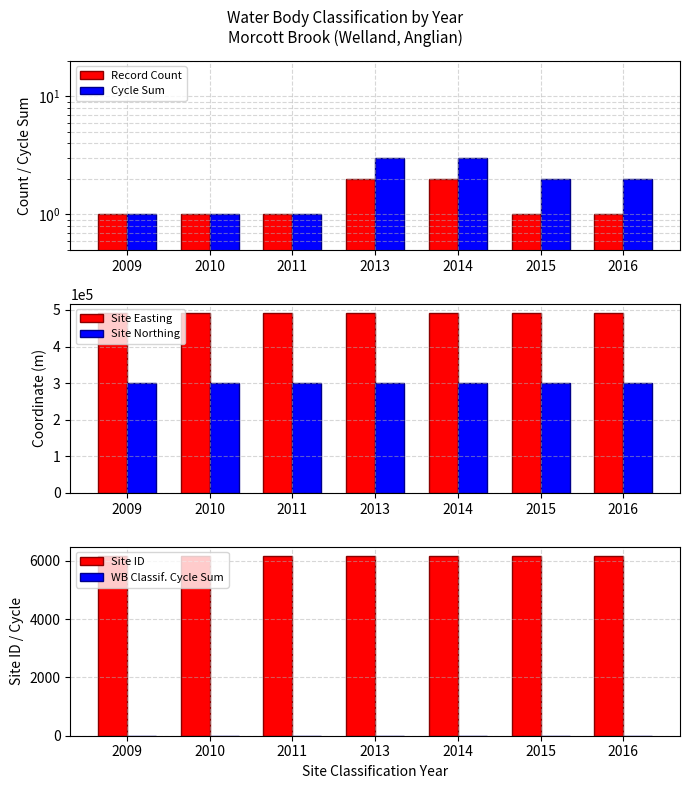

List the series in order of their peak value, lowest first.

Record Count, Cycle Sum, WB Classif. Cycle Sum, Site ID, Site Northing, Site Easting